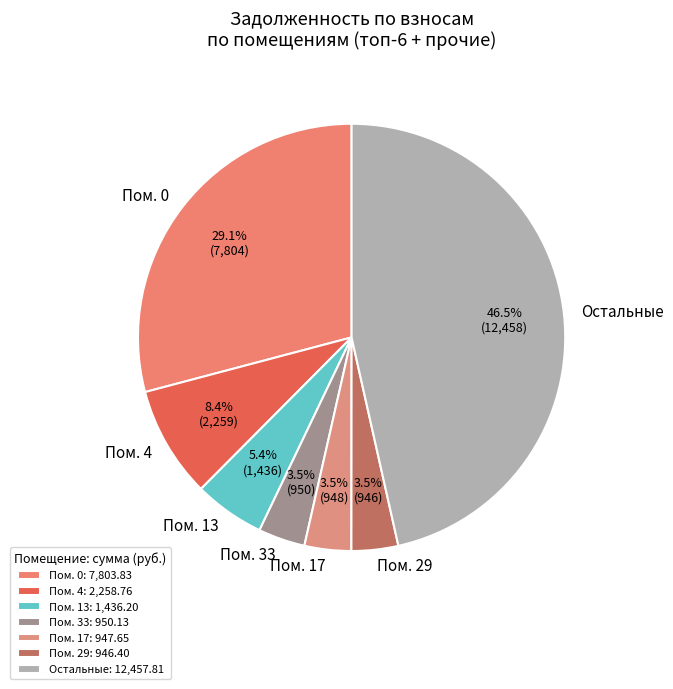

How much of the chart is everything except Пом. 13?

94.6%